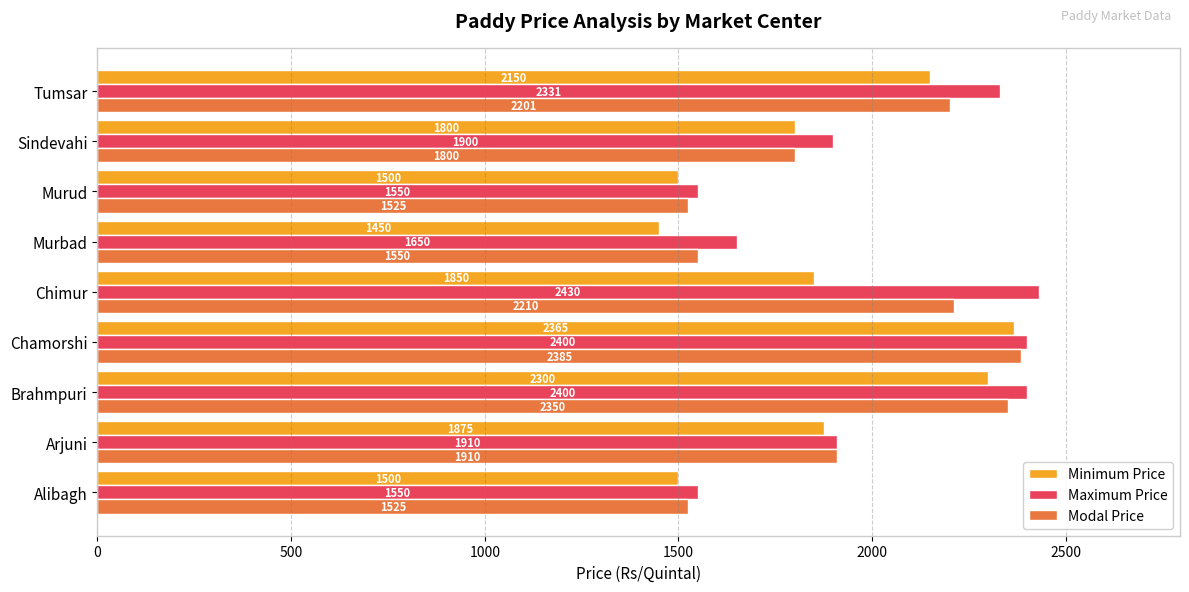

What is the smallest value displayed?

1450